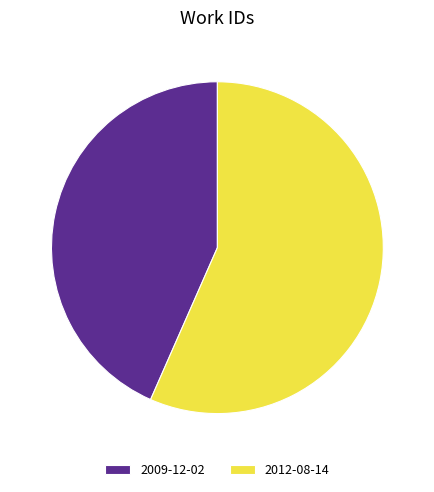

Is the sum of 2009-12-02 and 2012-08-14 greater than half?

Yes